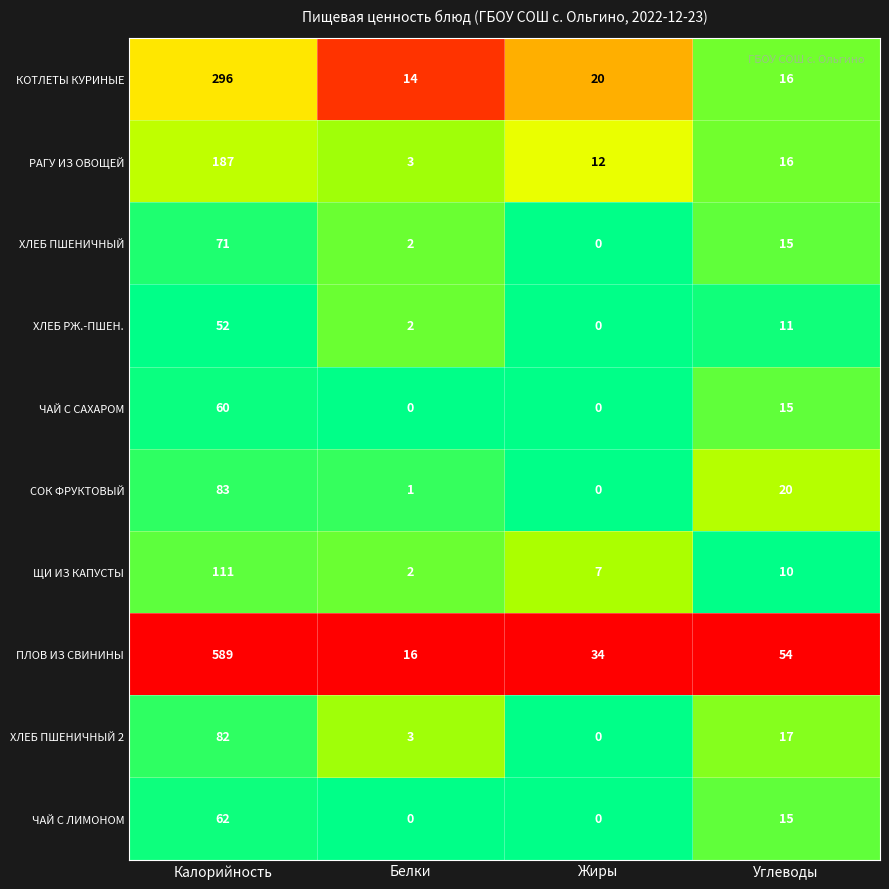

What is the difference between the maximum and minimum values in the РАГУ ИЗ ОВОЩЕЙ series?

184